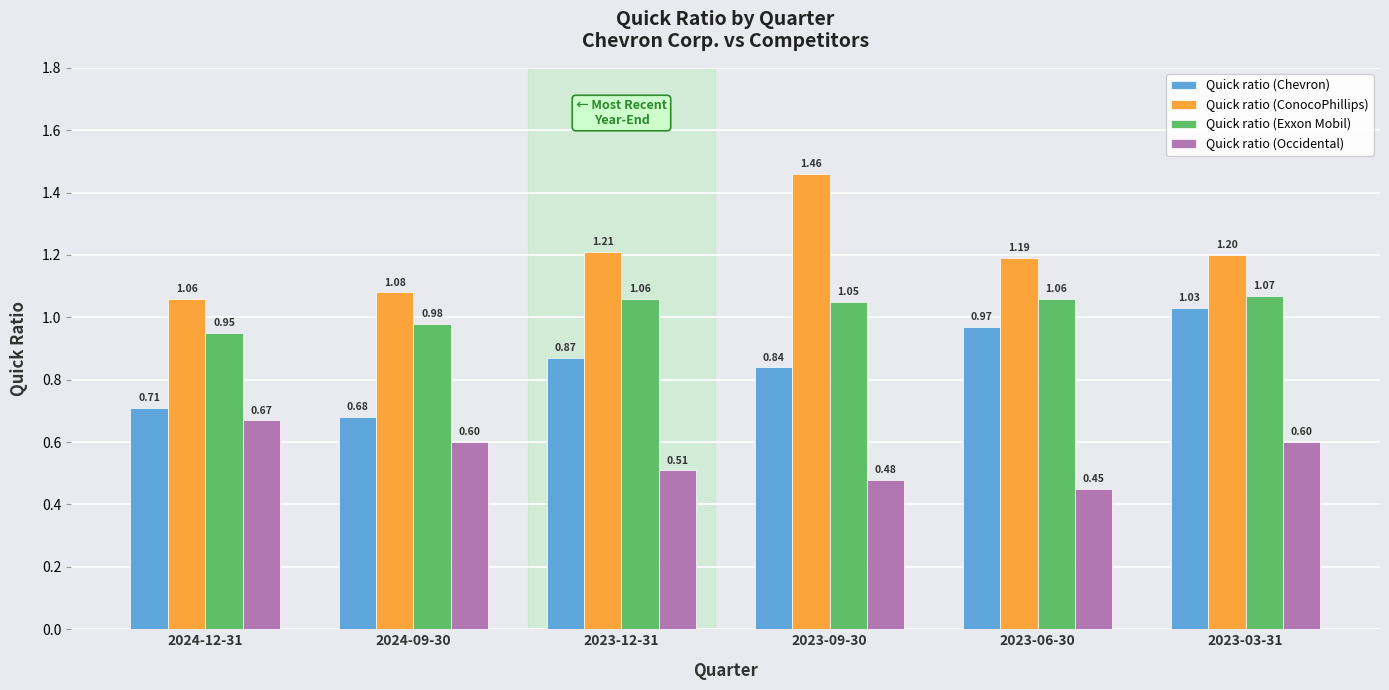

What is the average value of the Quick ratio (ConocoPhillips) series?

1.2